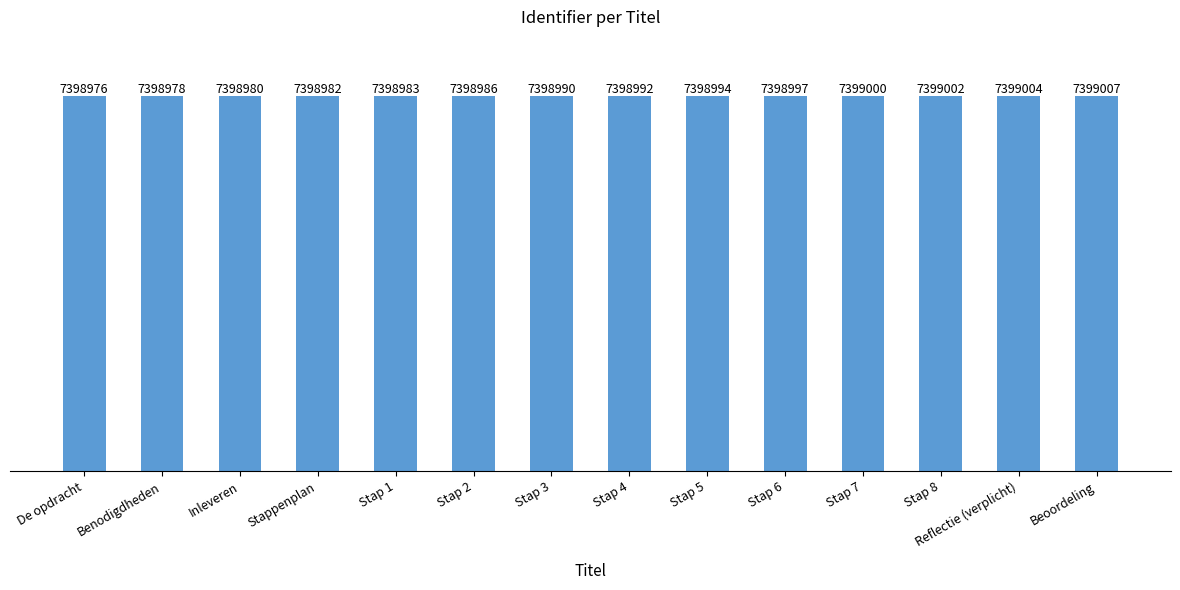

What is the change in value from Benodigdheden to Beoordeling?

+29